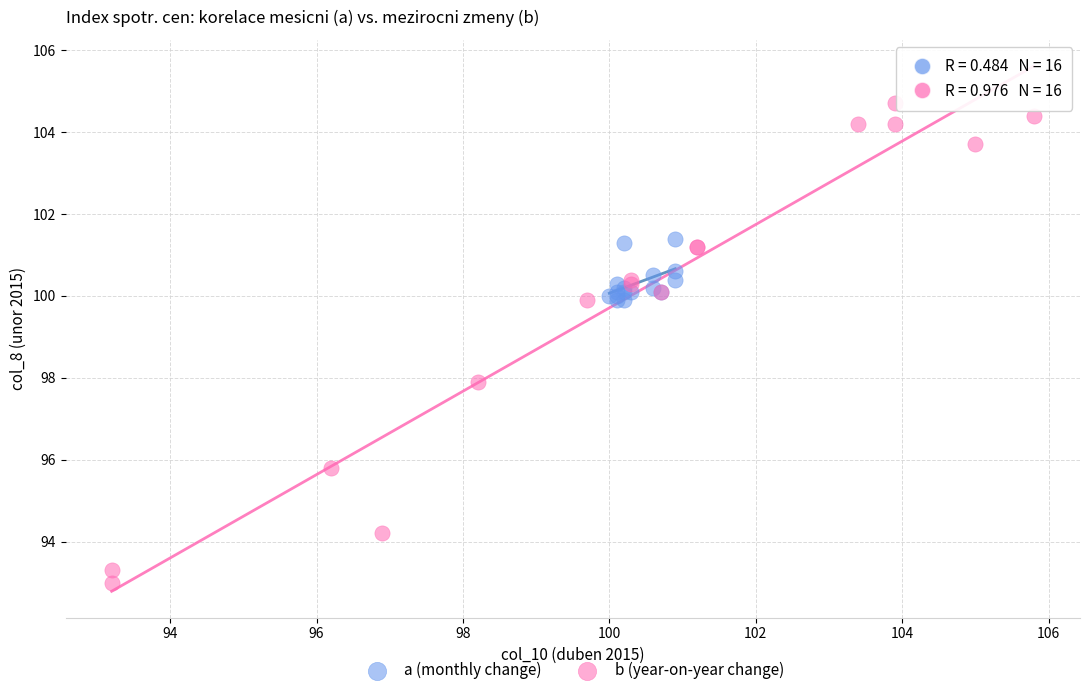

Which series reaches the maximum Y coordinate?

b (year-on-year change)